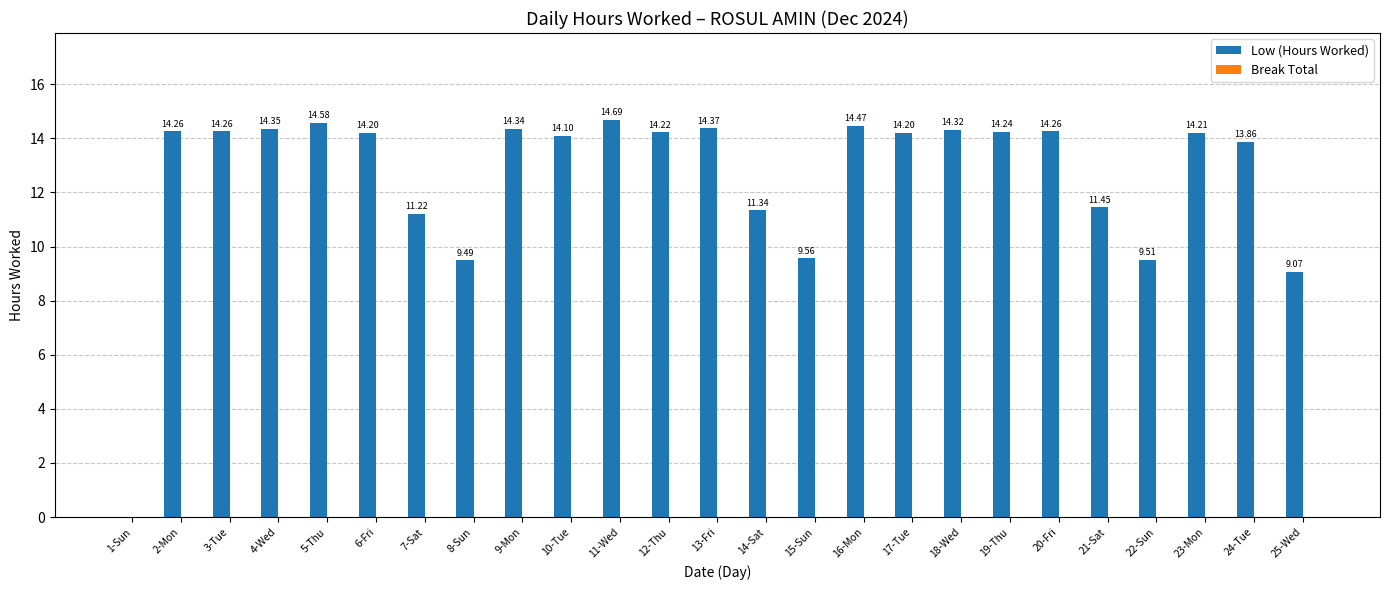

Which has a higher value, 19-Thu or 5-Thu?

5-Thu